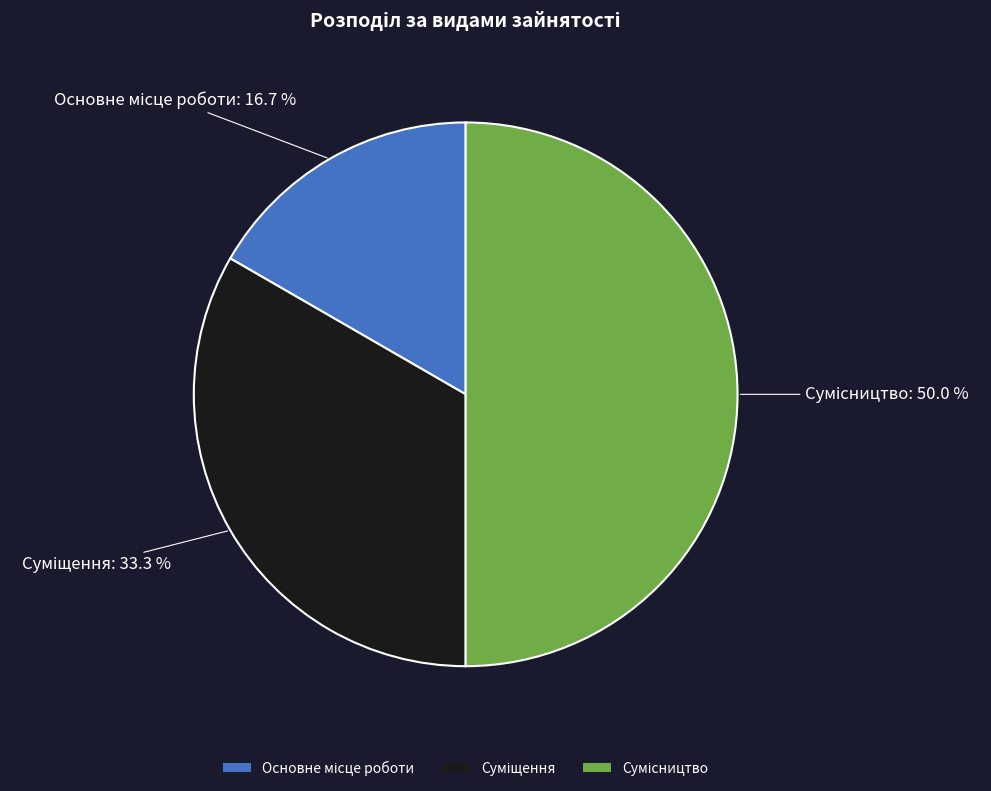

The Сумісництво slice represents 50% of the pie. True or false?

True